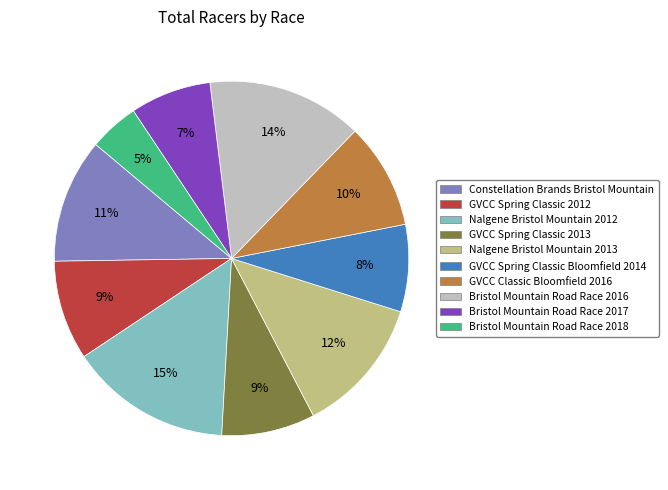

Combined, do Nalgene Bristol Mountain 2012 and Bristol Mountain Road Race 2017 account for over 50%?

No